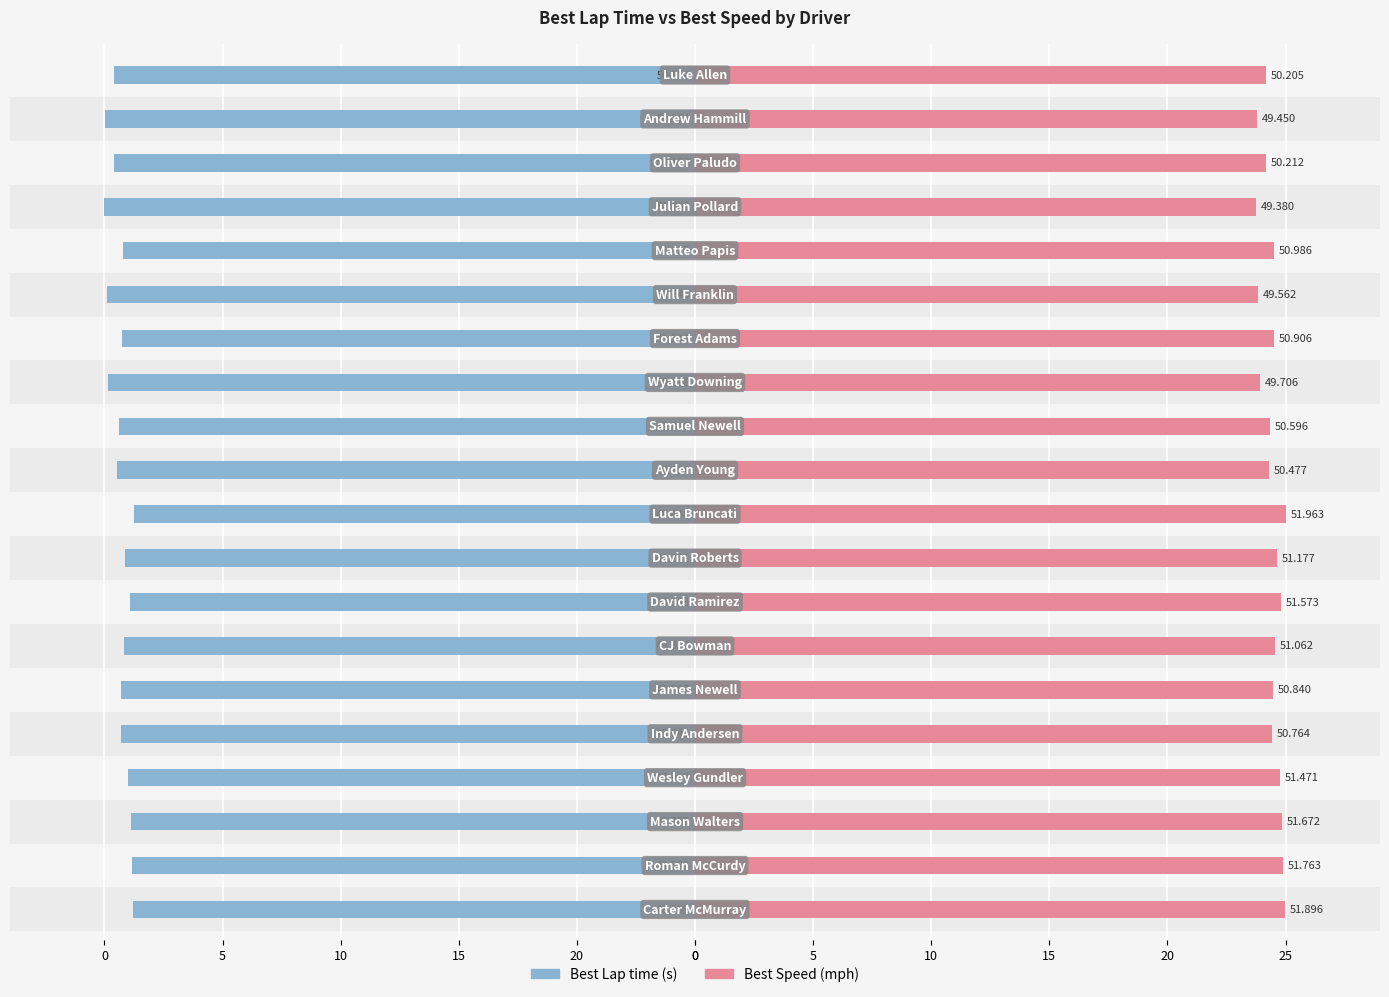

What are all the series names shown in the legend?

Best Lap time, Best Speed